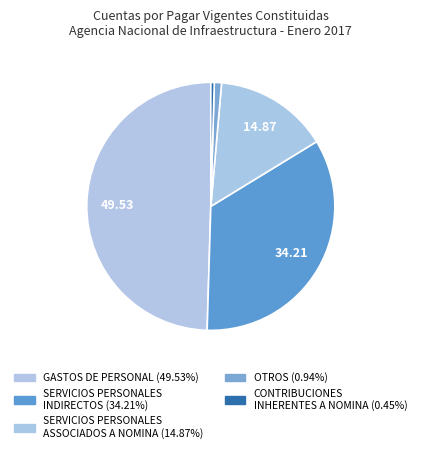

Which slice is the smallest?

CONTRIBUCIONES INHERENTES A LA NOMINA